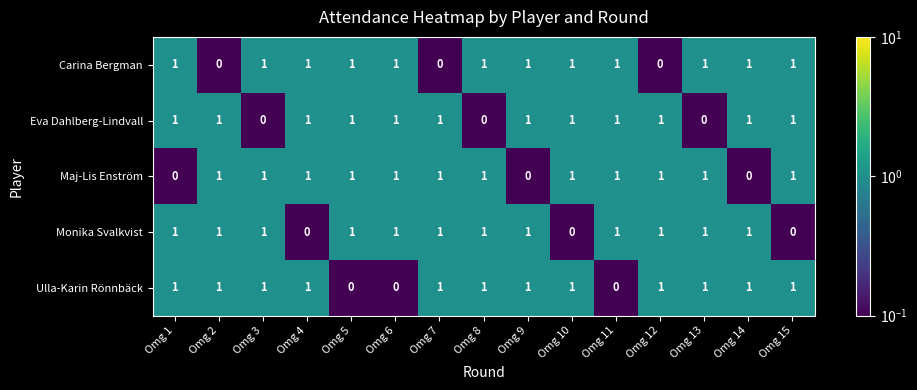

What is the maximum value shown in the chart?

1